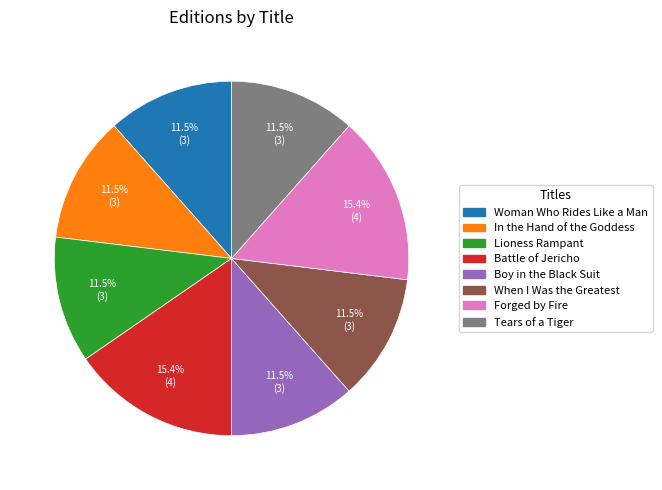

To the nearest percent, what is the average slice percentage?

12%